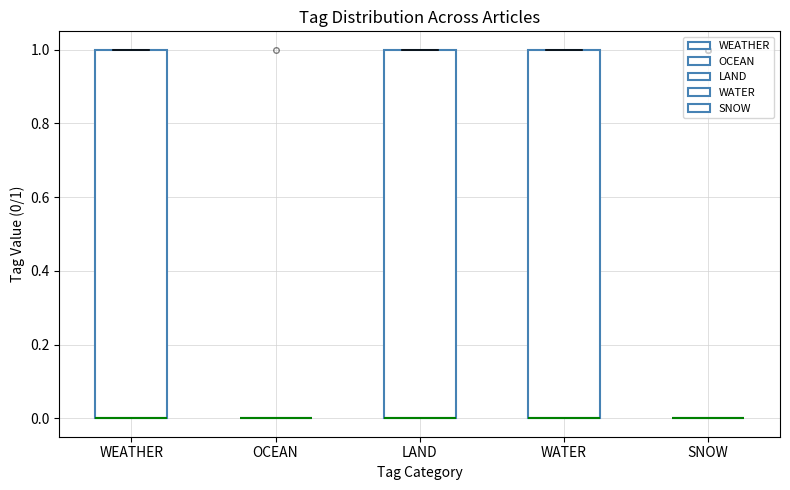

Where is the lower edge of the box for LAND on the y-axis? The values are not printed on the chart, so give them approximately, as read against the axis.

0